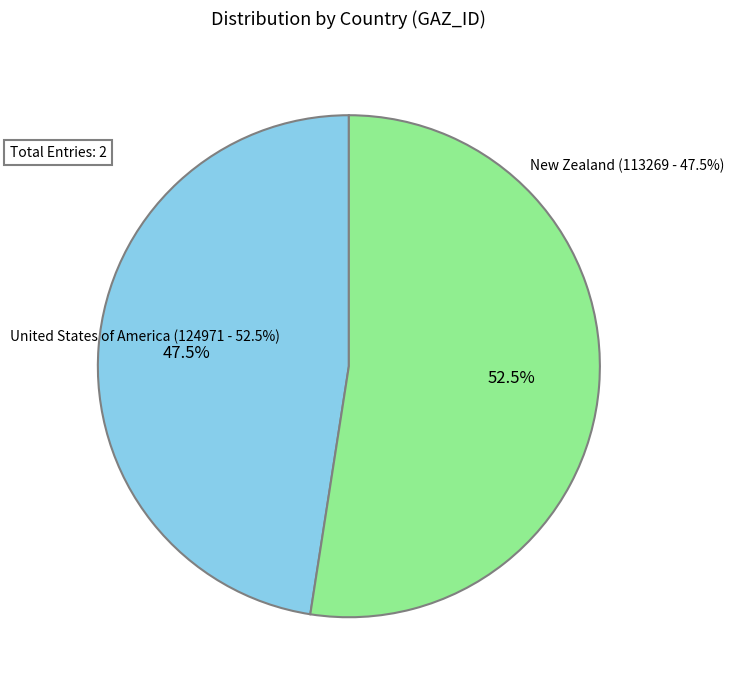

What is the total percentage of United States of America and New Zealand?

100.0%